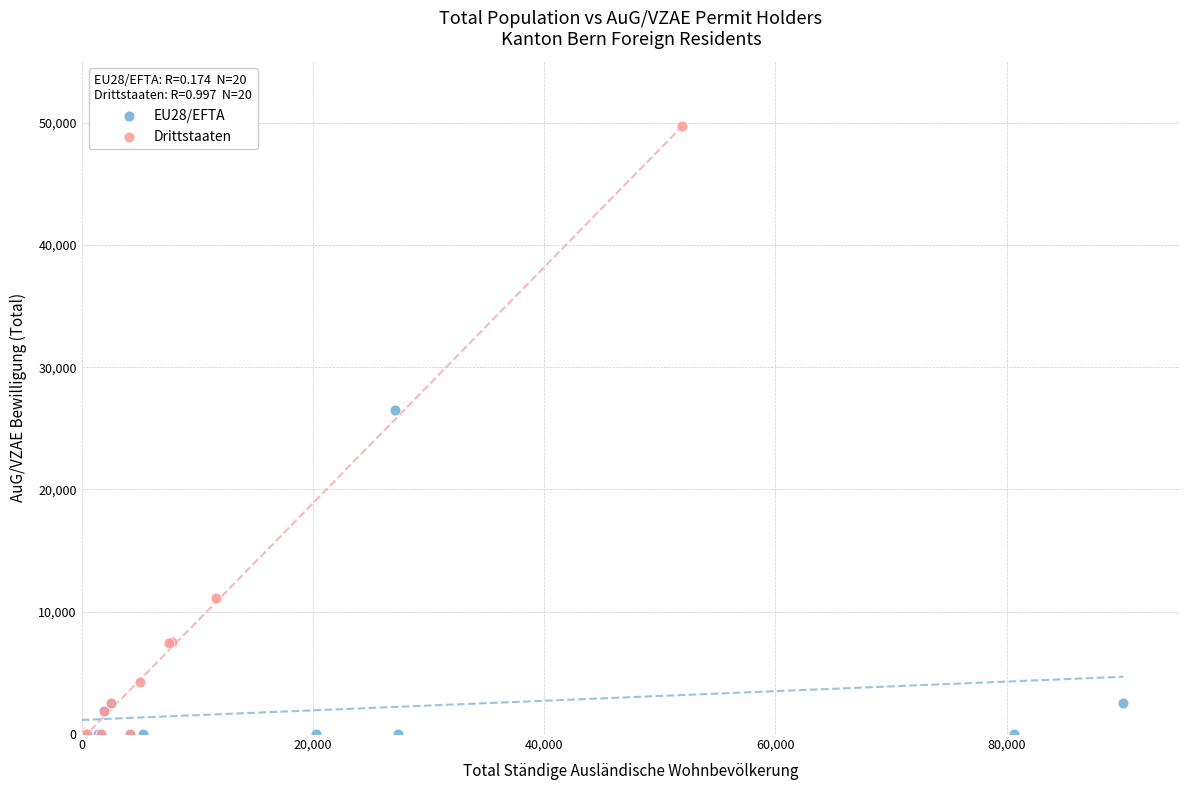

Which series reaches the maximum Y coordinate?

Drittstaaten